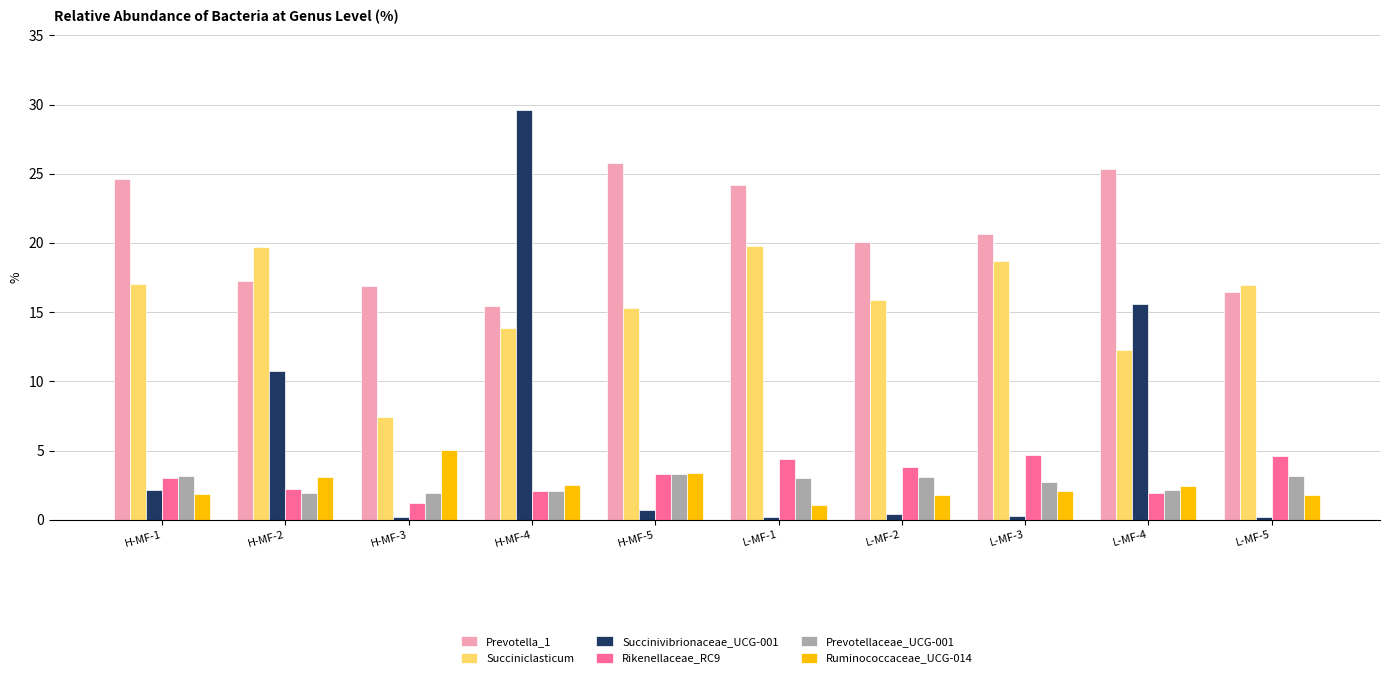

How many bars are there in each group?

6